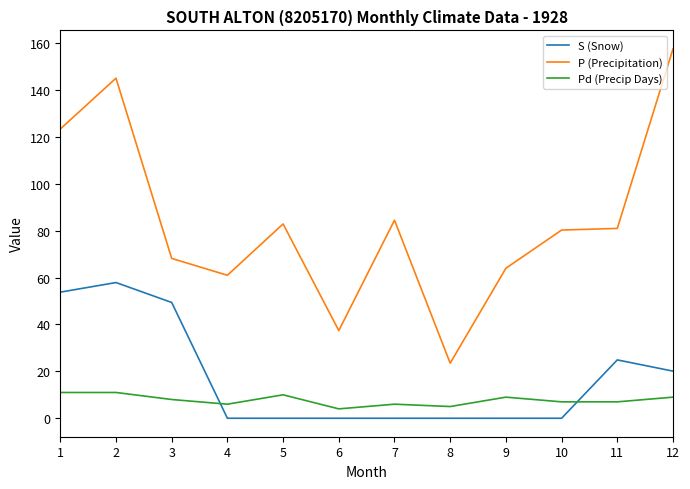

What are all the series names shown in the legend?

S (Snow), P (Precipitation), Pd (Precip Days)